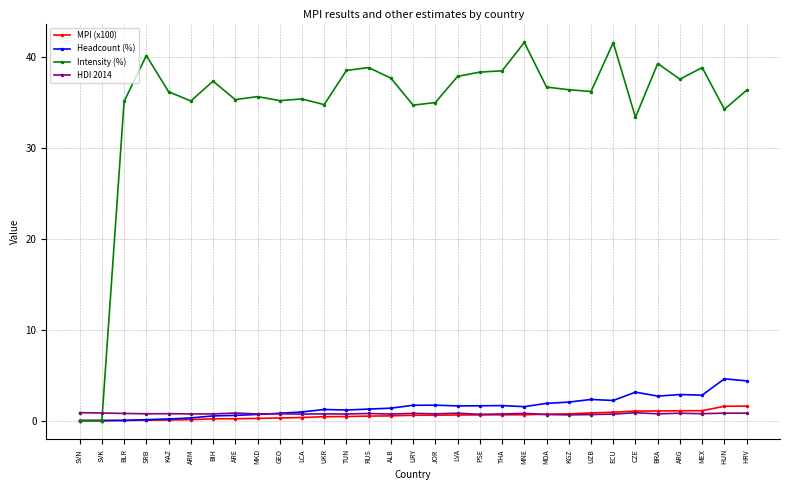

Which series has the widest spread of values?

Intensity (%)